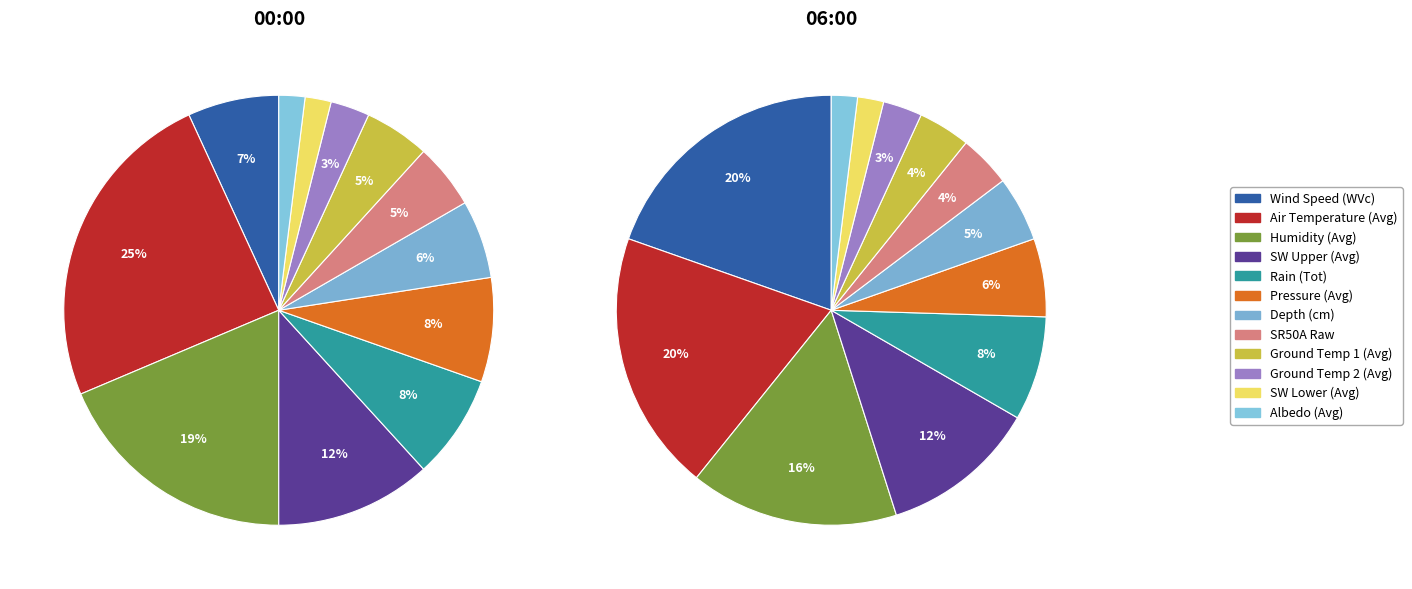

Count the number of slices in the pie.

12